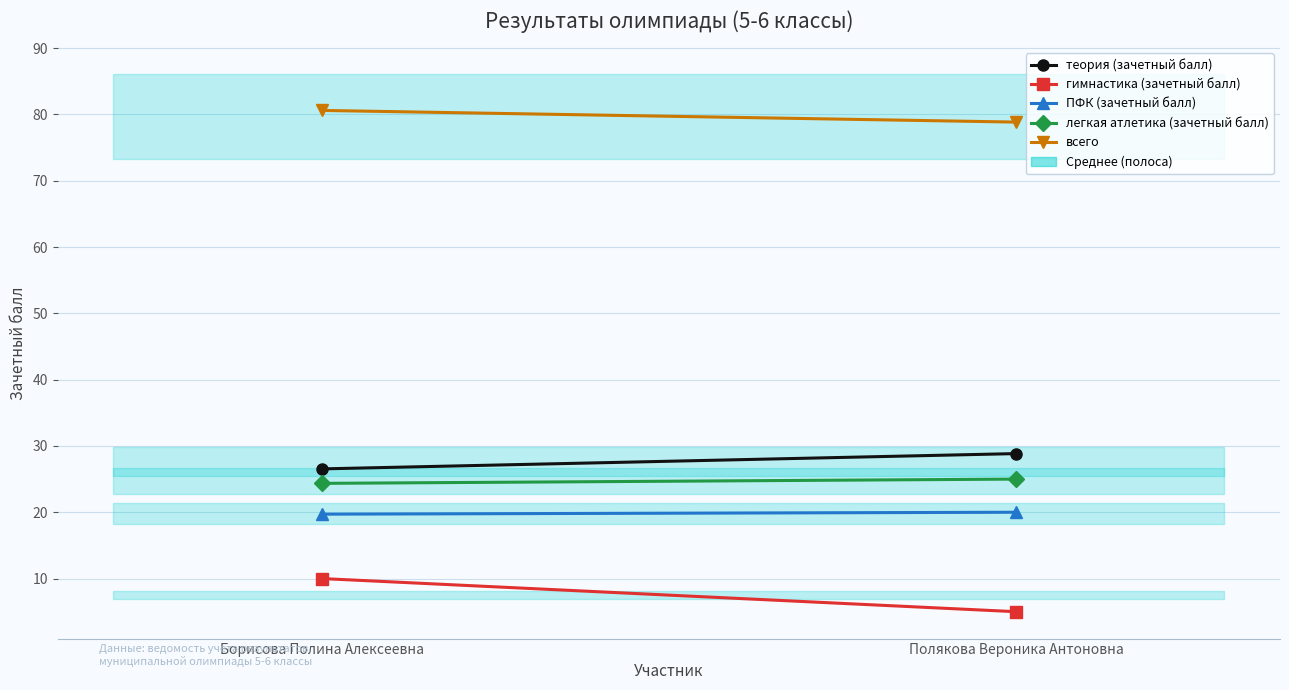

What is the sum of all гимнастика (зачетный балл) values?

15.0